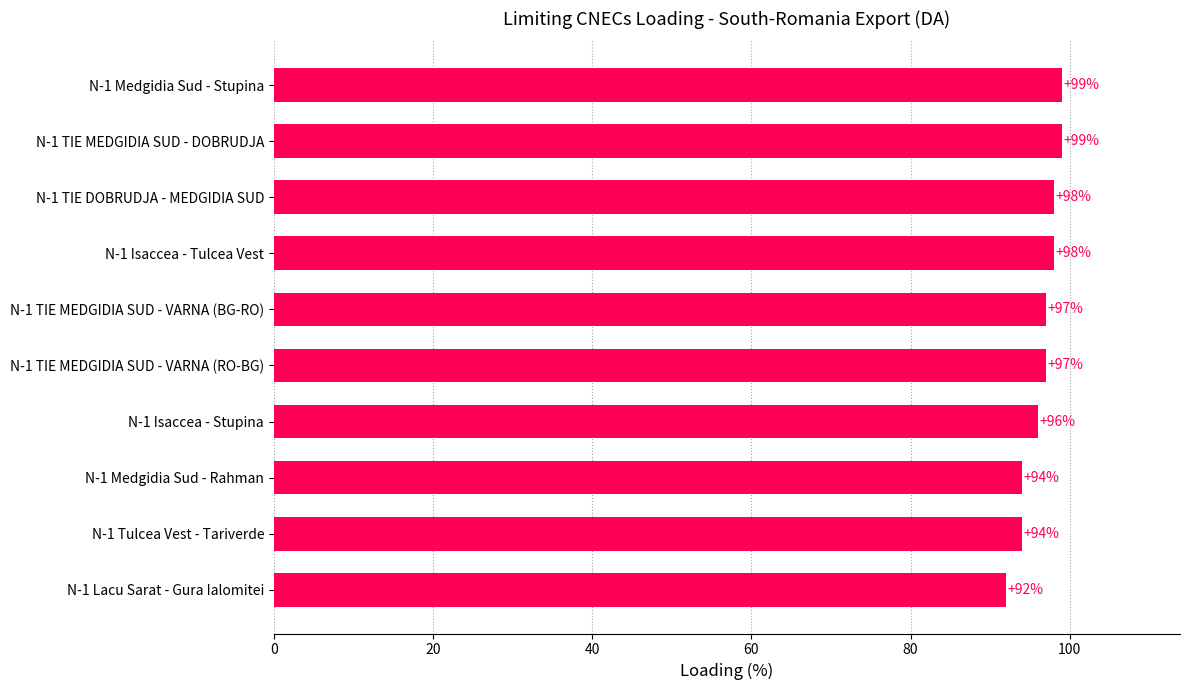

The chart shows a value of 144 at N-1 TIE MEDGIDIA SUD - VARNA (BG-RO). True or false?

False